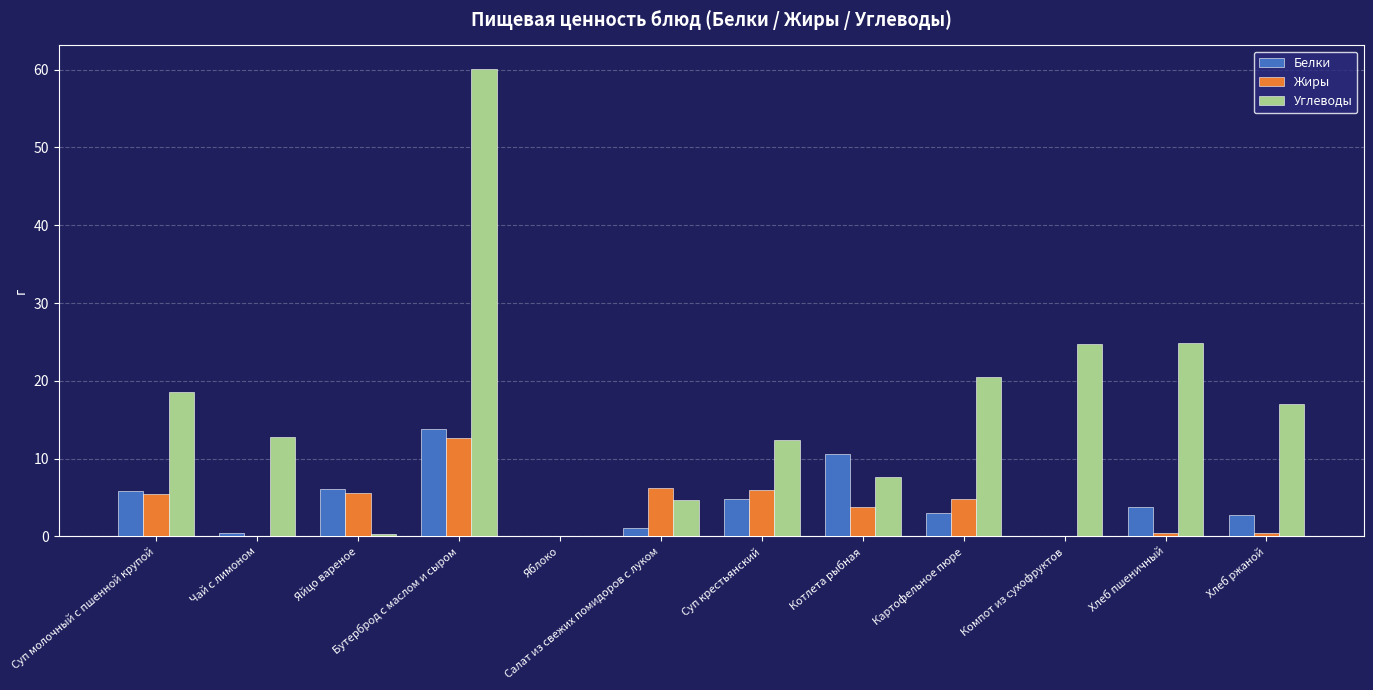

Which series changed the most between Суп молочный с пшенной крупой and Суп крестьянский?

Углеводы